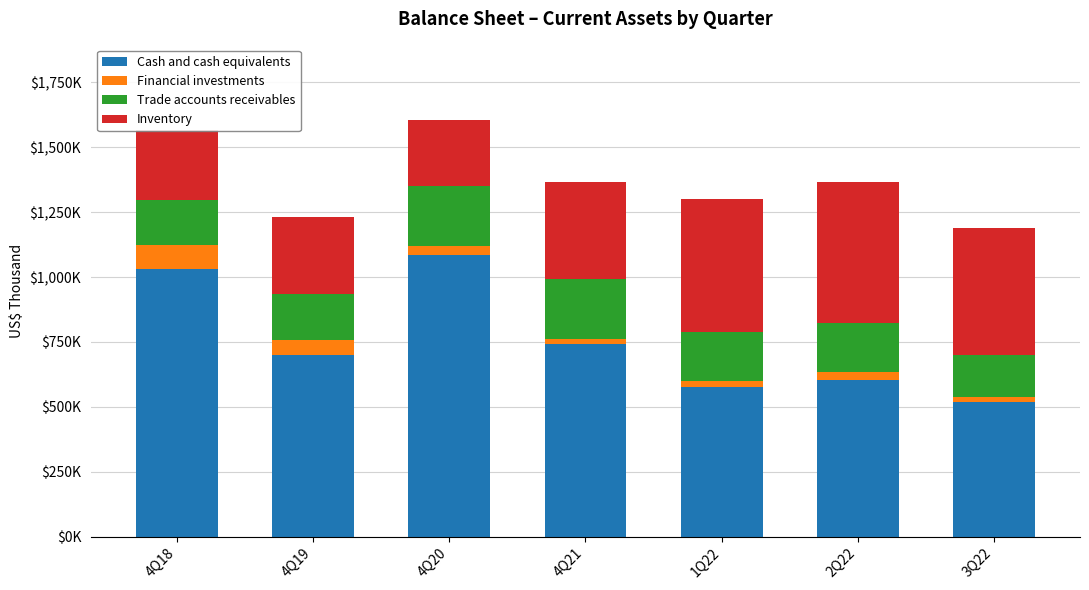

What are all the series names shown in the legend?

Cash and cash equivalents, Financial investments, Trade accounts receivables, Inventory